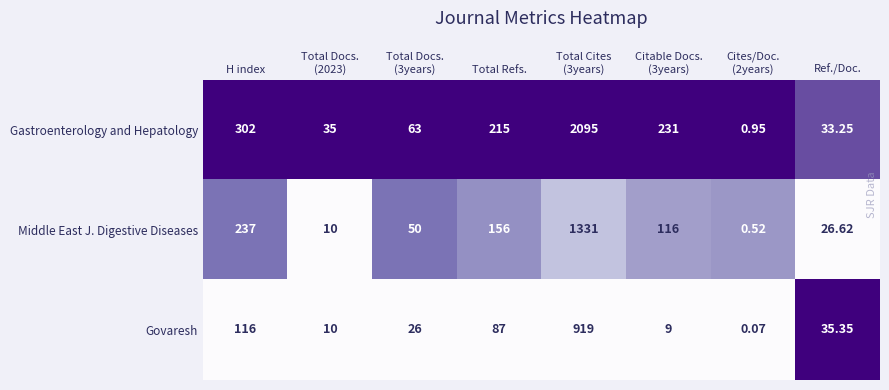

Count the number of data series in this chart.

3